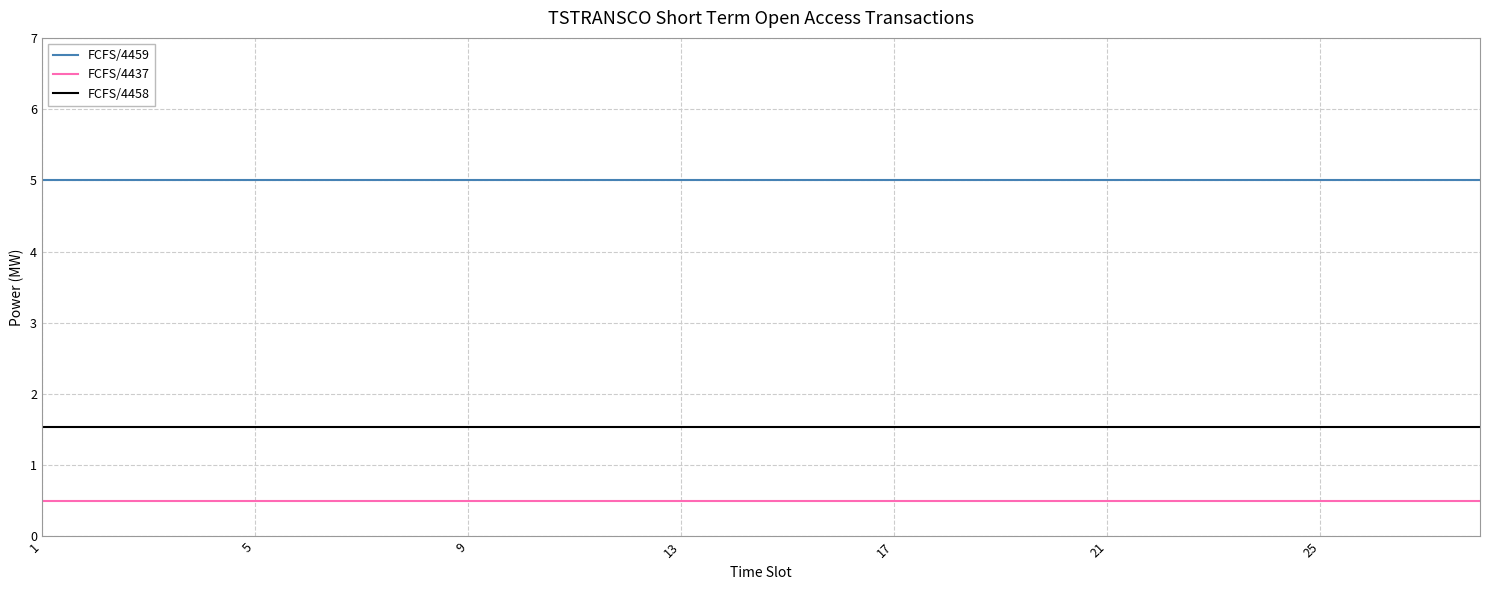

Which series has the largest total across all categories?

FCFS/4459